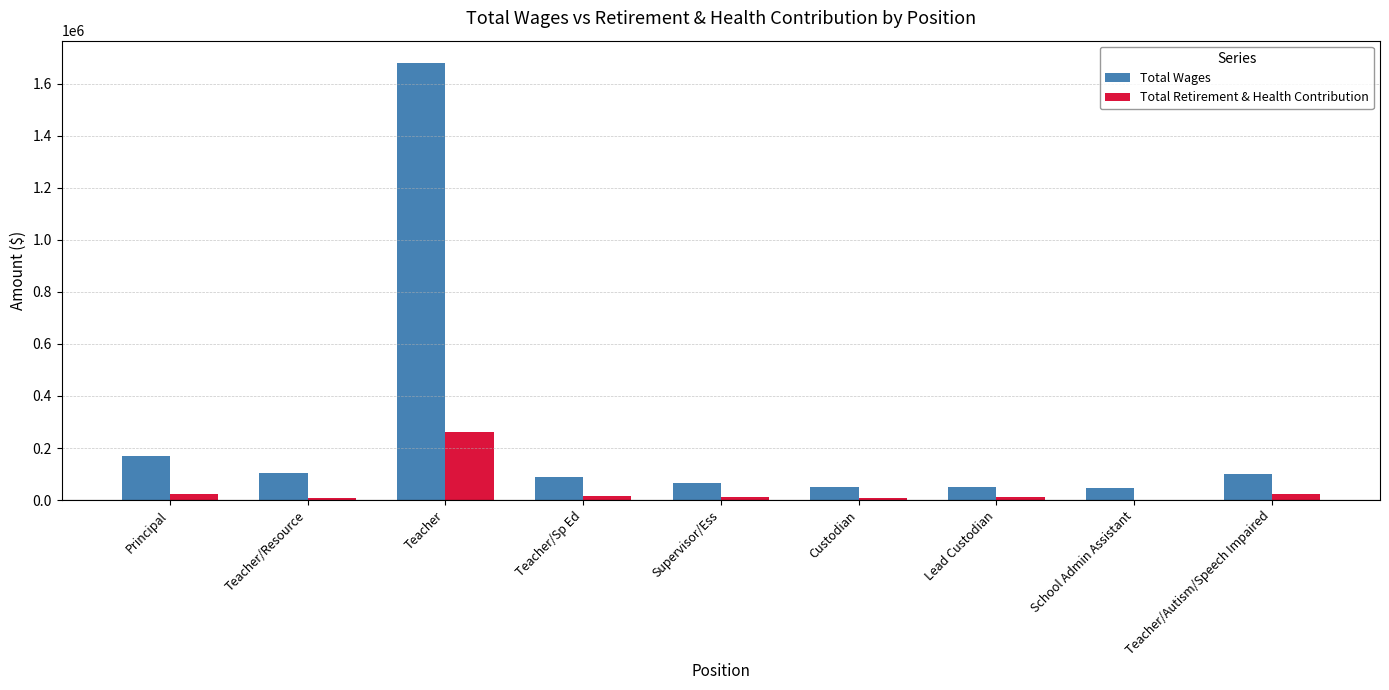

What is the sum of all Total Retirement & Health Contribution values?

370845.0